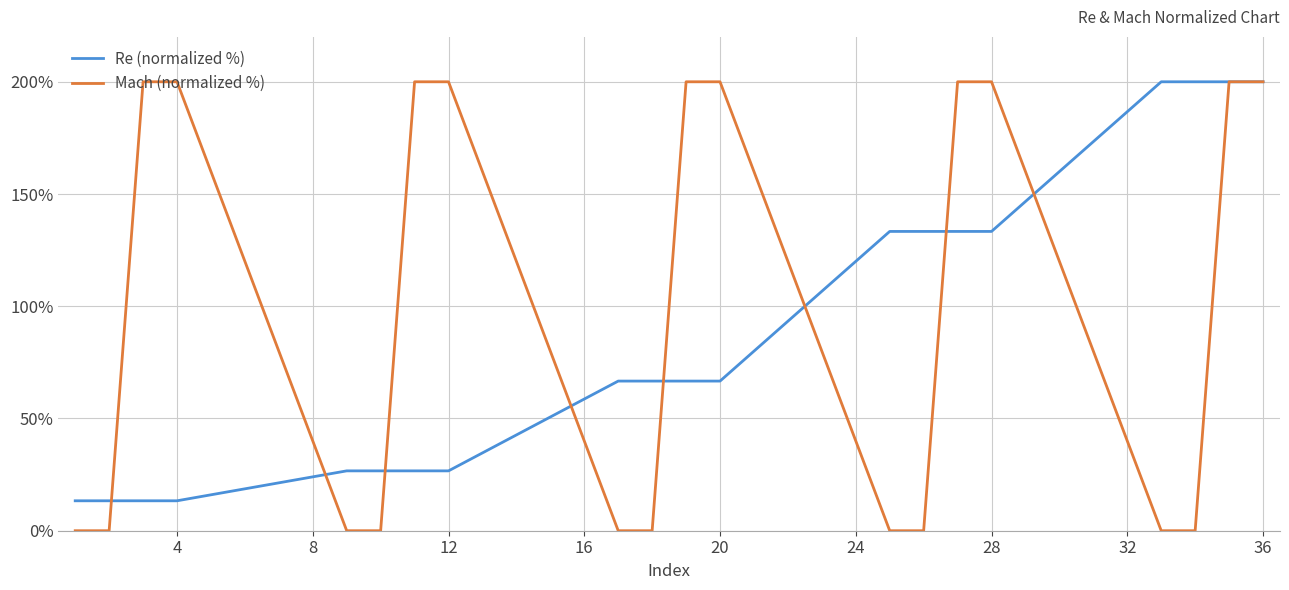

How many lines are shown in the chart?

2